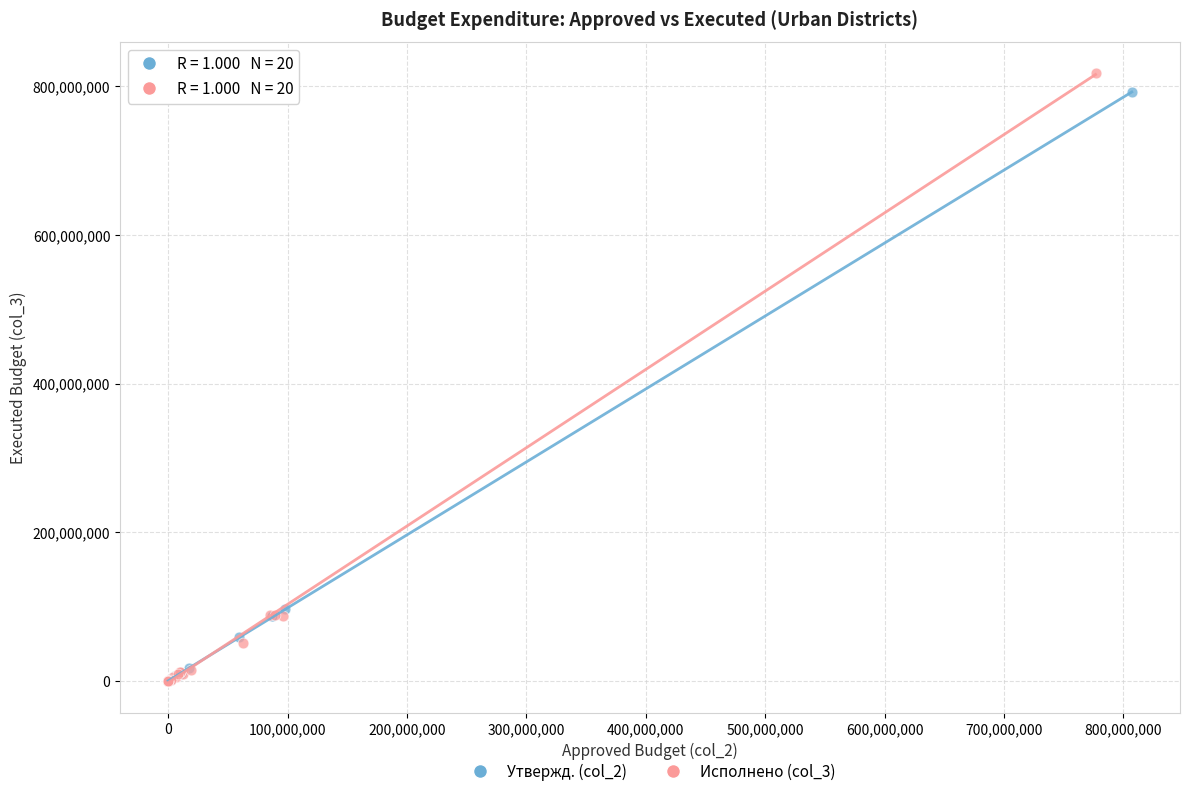

Which series has the widest spread of Y values?

Исполнено (col_3)